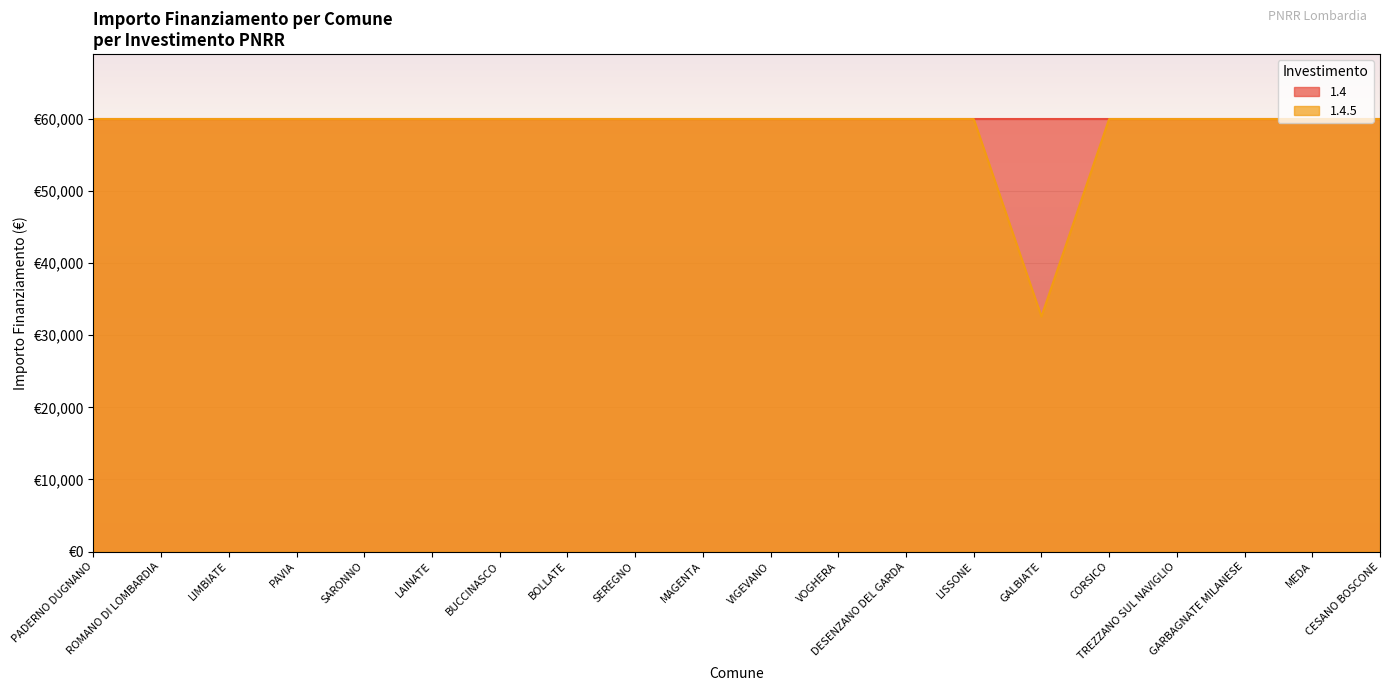

Reading right to left, what are all the values shown in this chart?

CESANO BOSCONE=59966	MEDA=59966	GARBAGNATE MILANESE=59966	TREZZANO SUL NAVIGLIO=59966	CORSICO=59966	GALBIATE=32589	LISSONE=59966	DESENZANO DEL GARDA=59966	VOGHERA=59966	VIGEVANO=59966	MAGENTA=59966	SEREGNO=59966	BOLLATE=59966	BUCCINASCO=59966	LAINATE=59966	SARONNO=59966	PAVIA=59966	LIMBIATE=59966	ROMANO DI LOMBARDIA=59966	PADERNO DUGNANO=59966